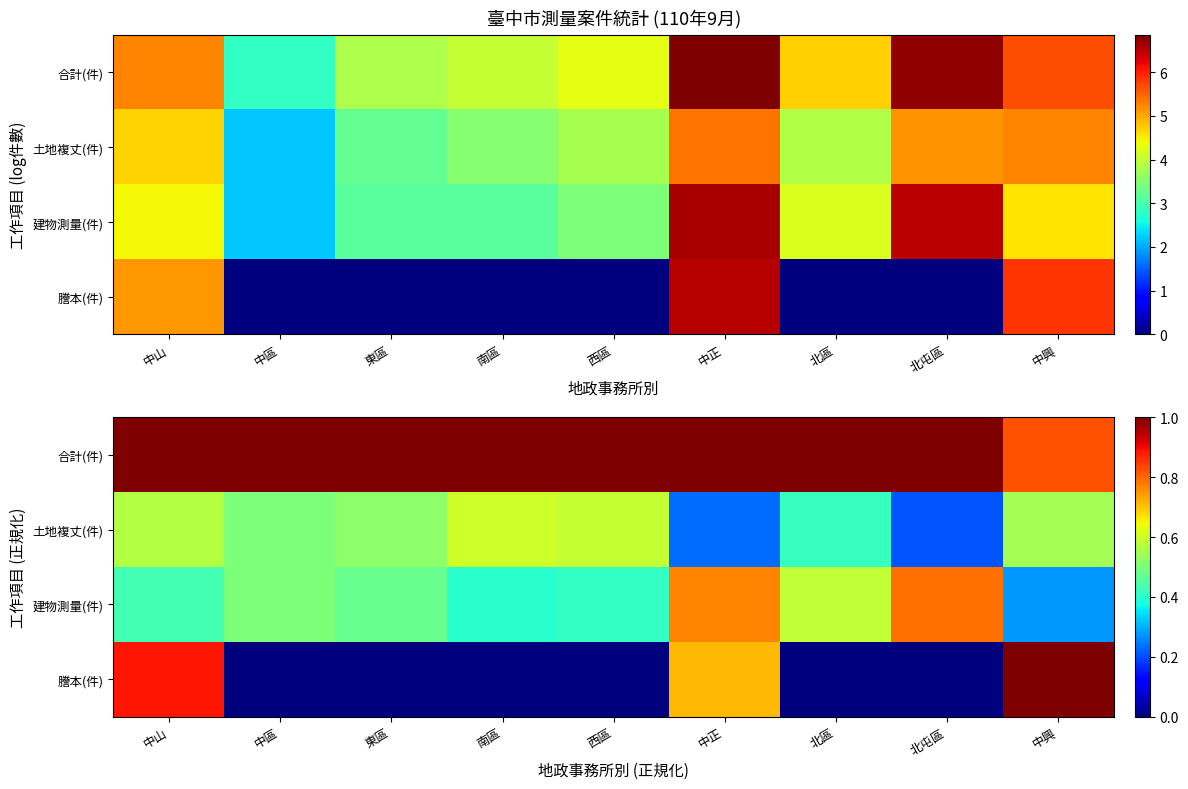

True or false: 謄本(件) has a value of -0.7 at 北區.

False